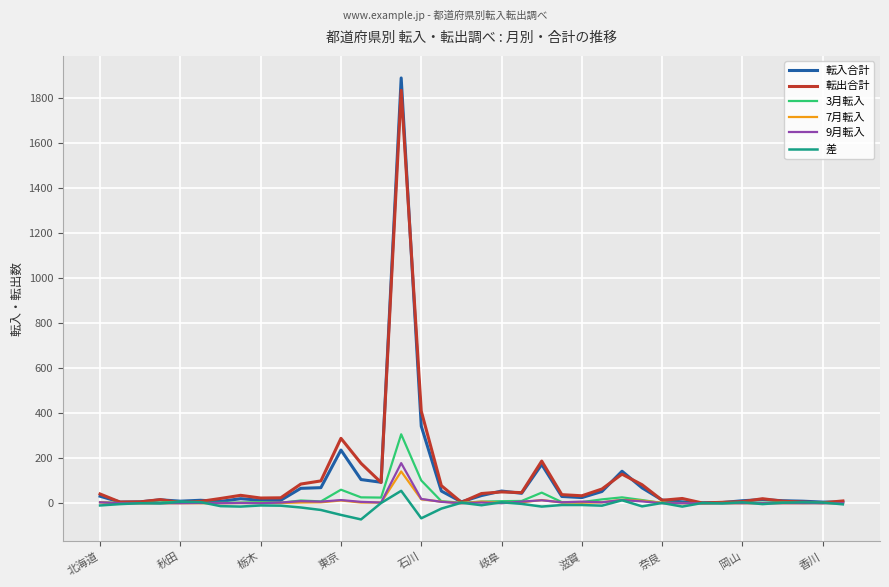

What is the greatest value displayed?

1888